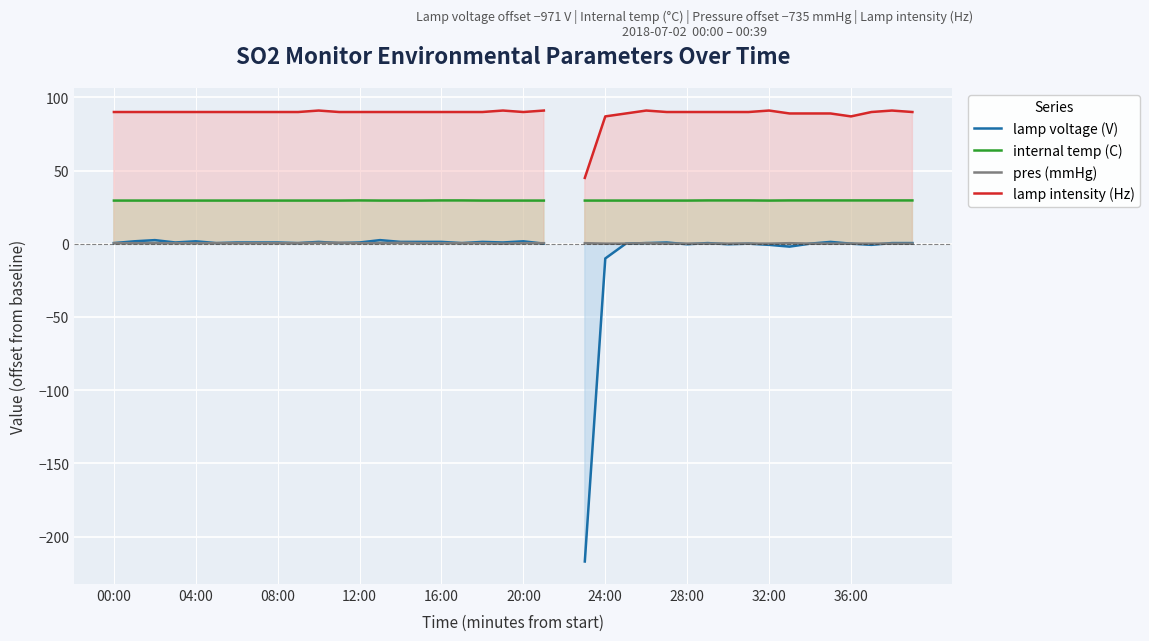

True or false: lamp intensity (Hz) and pres (mmHg) cross at least once.

False